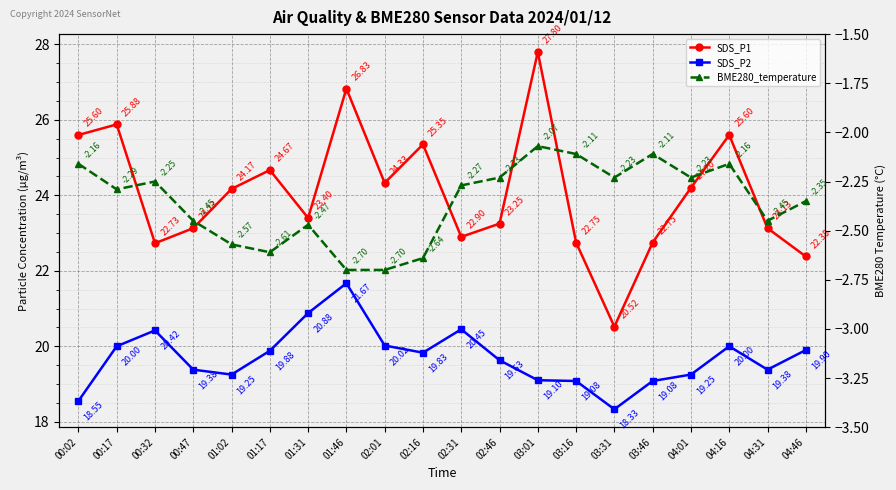

Where is SDS_P2 nearest to the value 20?

00:17